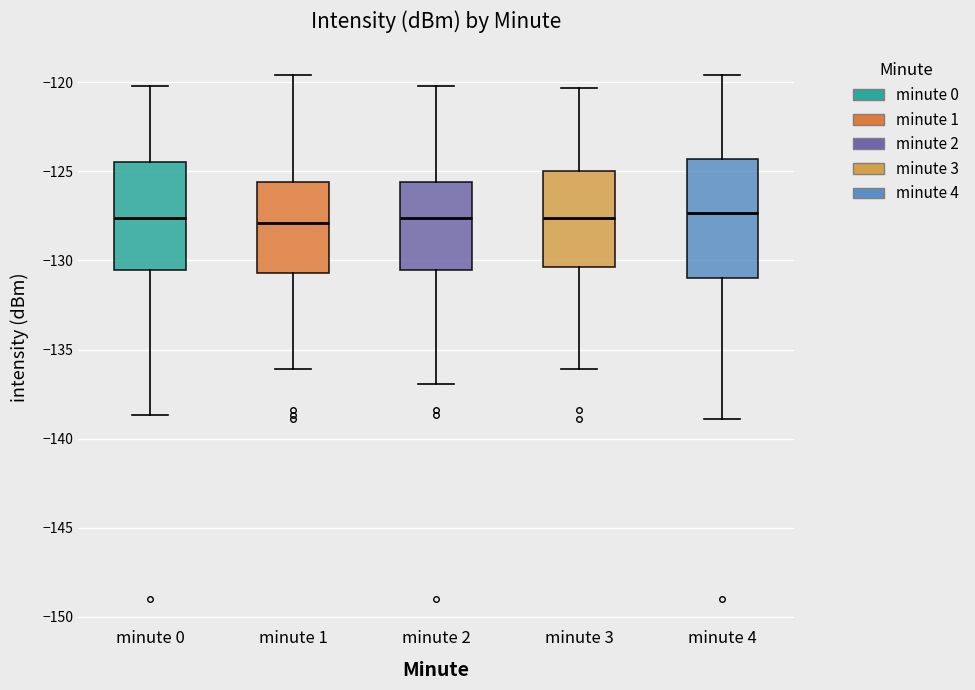

Which box is the tallest, from its lower edge to its upper edge?

minute 4